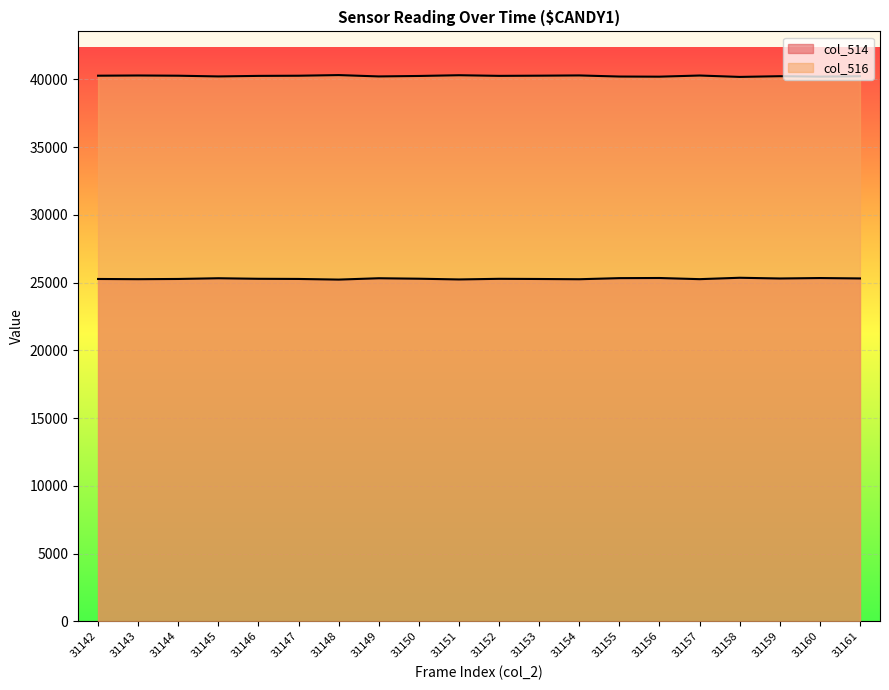

At which category does col_514 reach its first local peak?

31145